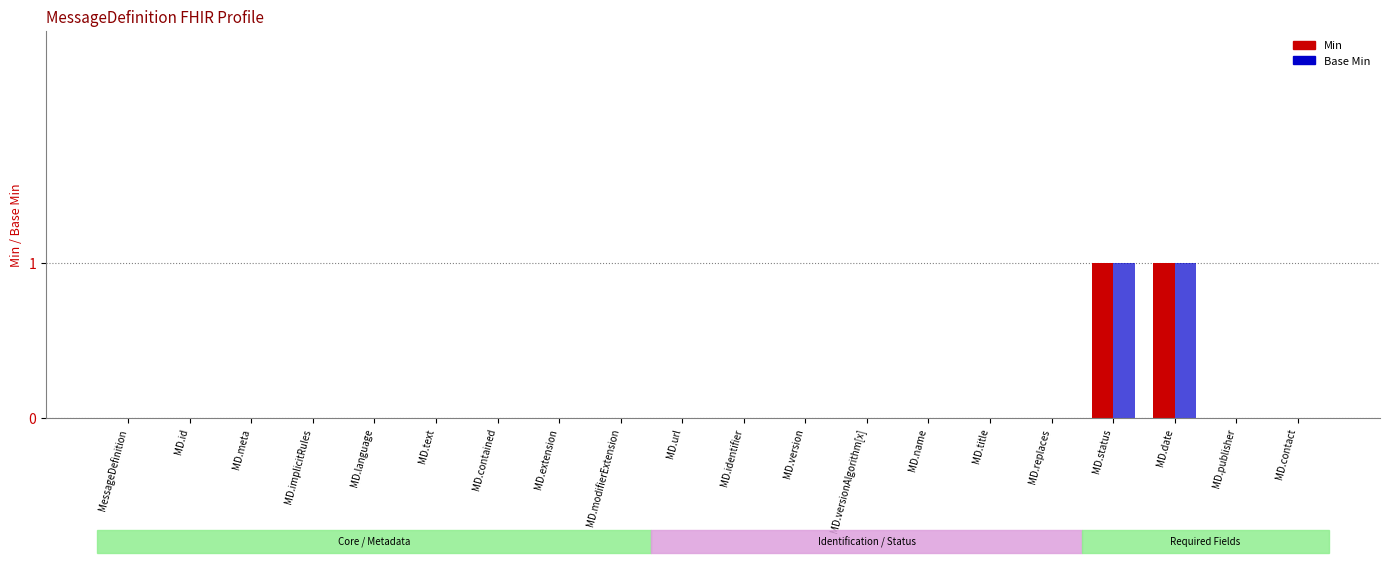

What are all the series names shown in the legend?

Min, Base Min